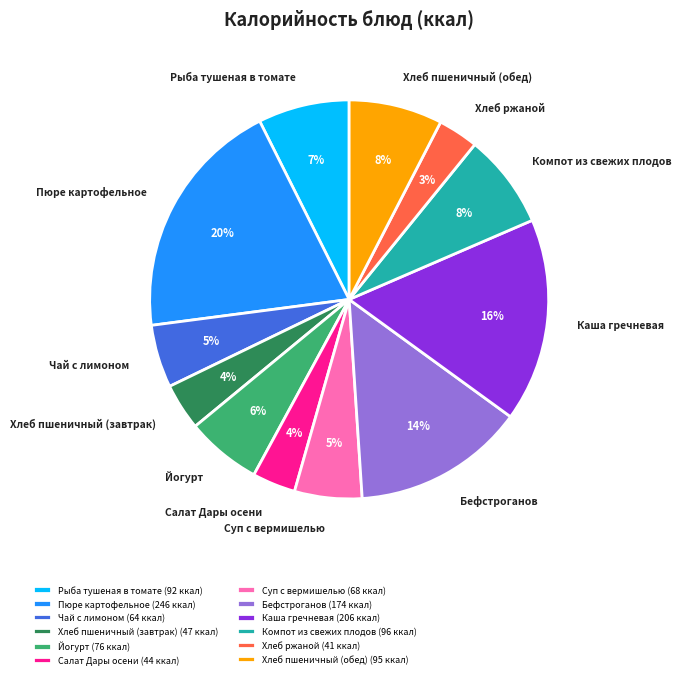

Is there any slice that represents more than half of the pie?

No